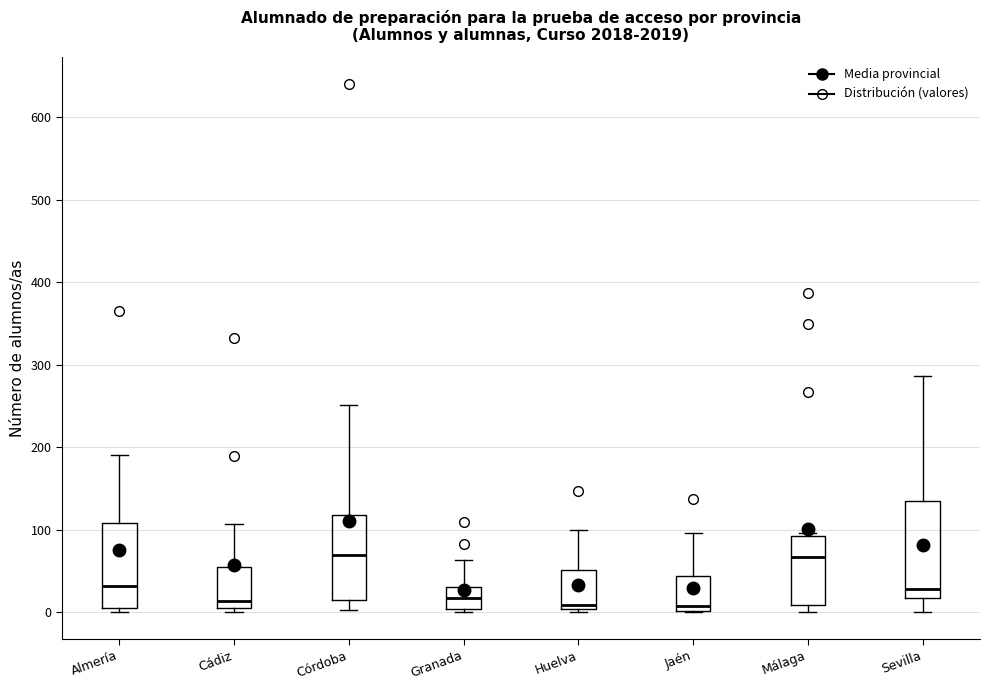

Reading left to right, read every box against the y-axis: the position of its median line, the range the box covers, and the ends of its whiskers. The values are not printed on the chart, so give them approximately, as read against the axis.

Almería: median 30, box 10 to 110, whiskers 0 to 190
Cádiz: median 10 (just above the box's lower edge), box 10 to 60, whiskers 0 to 110
Córdoba: median 70, box 10 to 120, whiskers 0 to 250
Granada: median 20, box 0 to 30, whiskers 0 (just below the box's lower edge) to 60
Huelva: median 10, box 0 to 50, whiskers 0 (just below the box's lower edge) to 100
Jaén: median 10, box 0 to 40, whiskers 0 to 100
Málaga: median 70, box 10 to 90, whiskers 0 to 100
Sevilla: median 30, box 20 to 140, whiskers 0 to 290